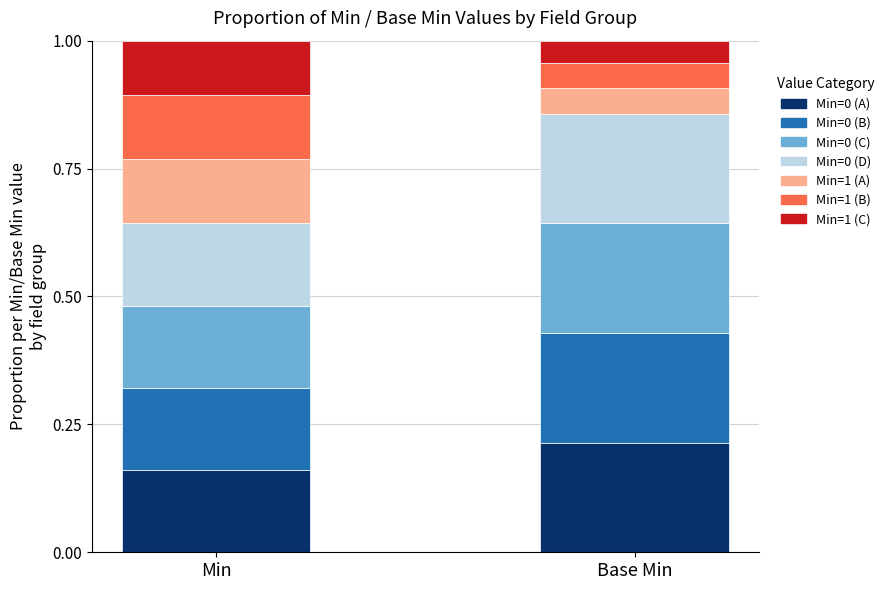

What is the total value across all series at Min?

1.0